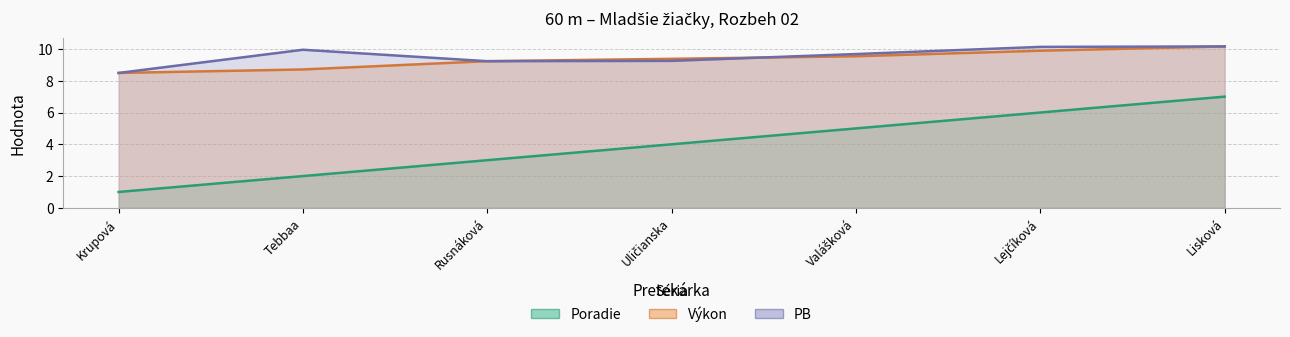

What is the label of the 6th point from the right?

Tebbaa